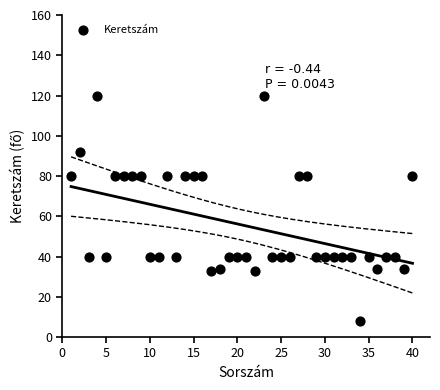

What is the range of Y values (max minus min)?

112